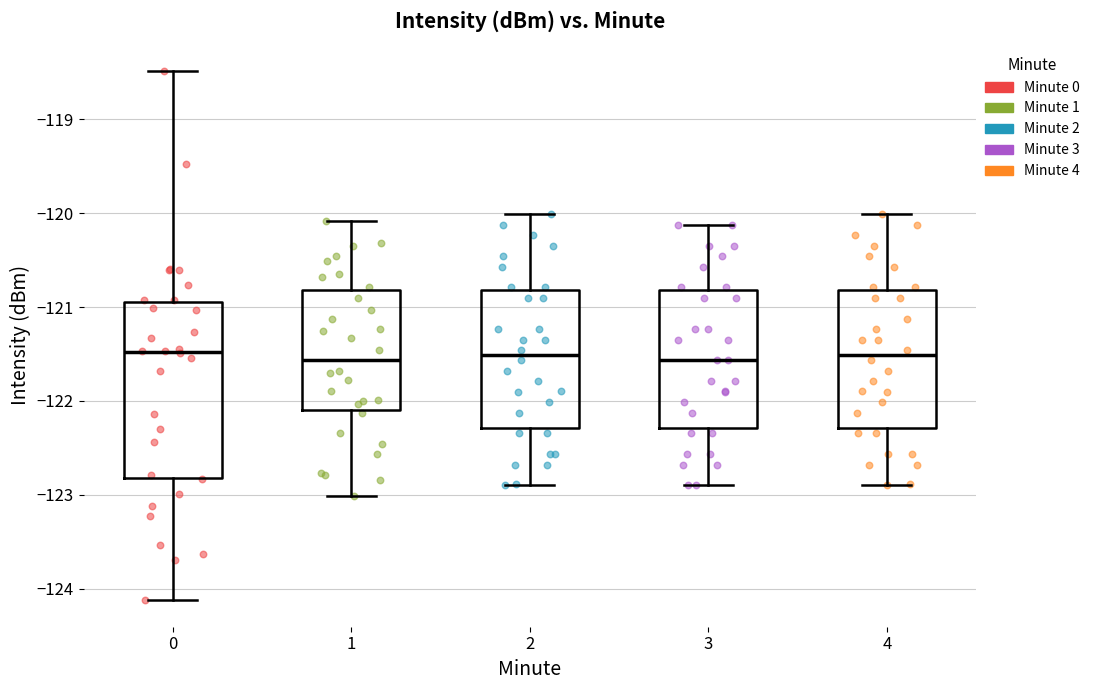

Comparing the boxes themselves (not the whiskers), which one is the tallest?

0